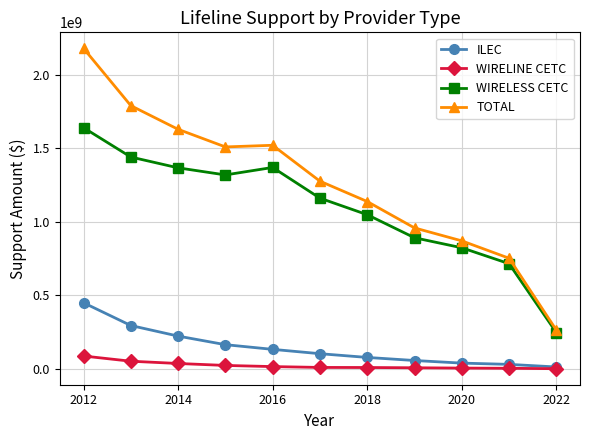

What is the difference between the second highest and minimum values in the WIRELINE CETC series?

50895318